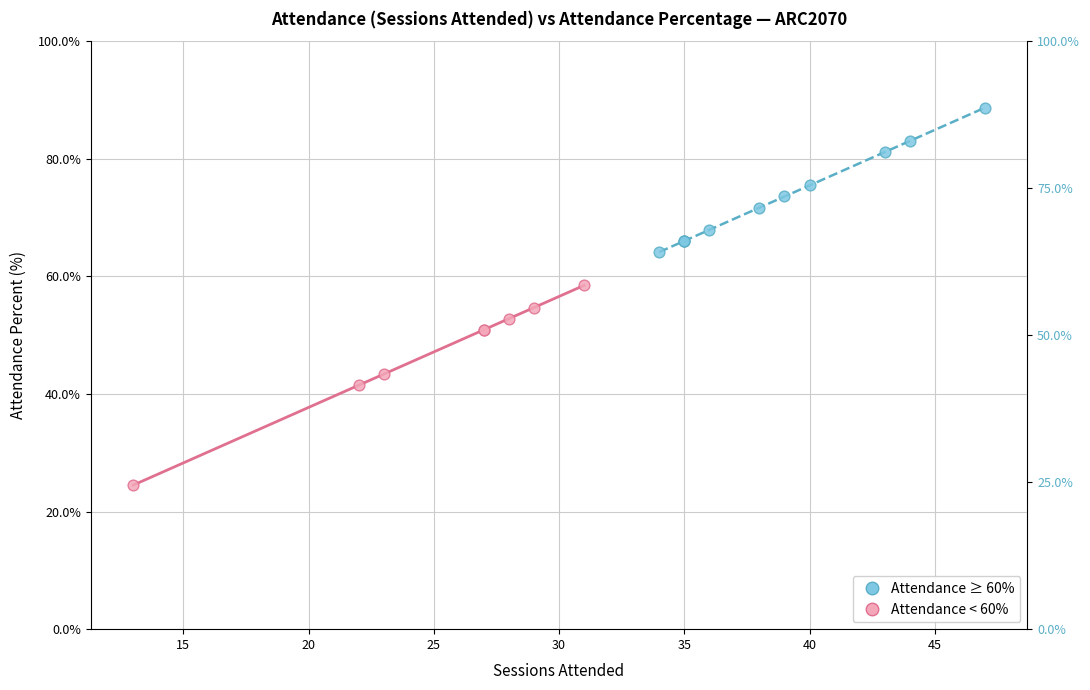

Which series reaches the maximum Y coordinate?

Attendance ≥ 60%